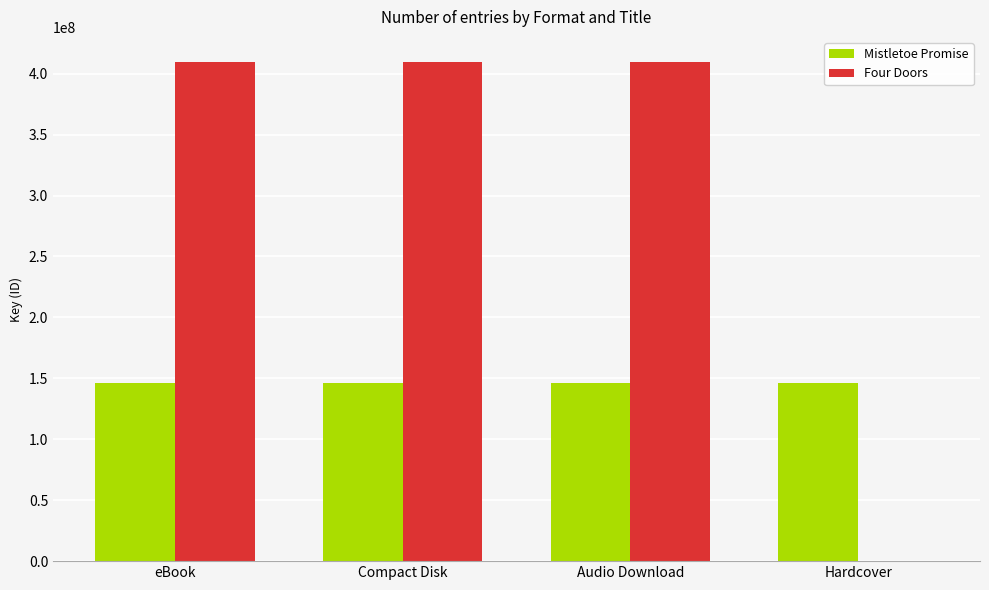

What is the sum of all Mistletoe Promise values?

584077956